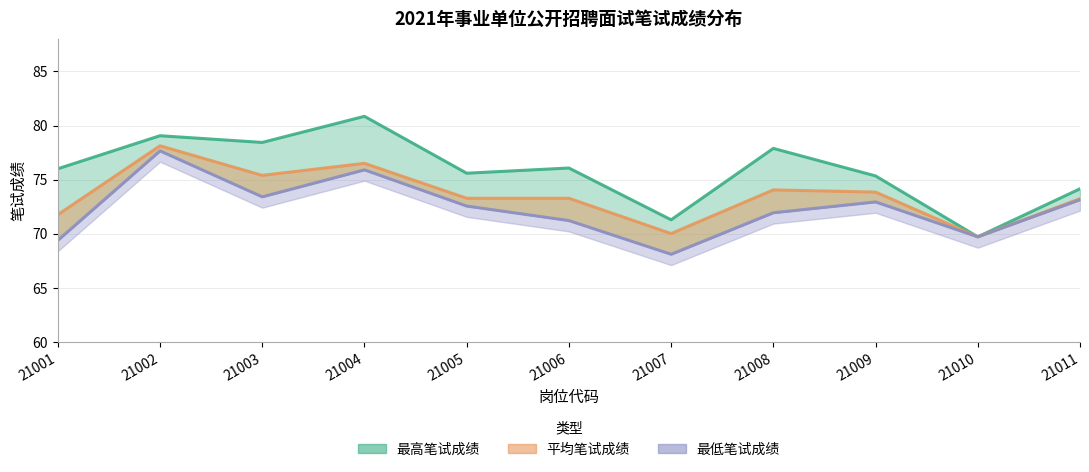

How many points are higher than both their immediate neighbors (excluding endpoints)?

3